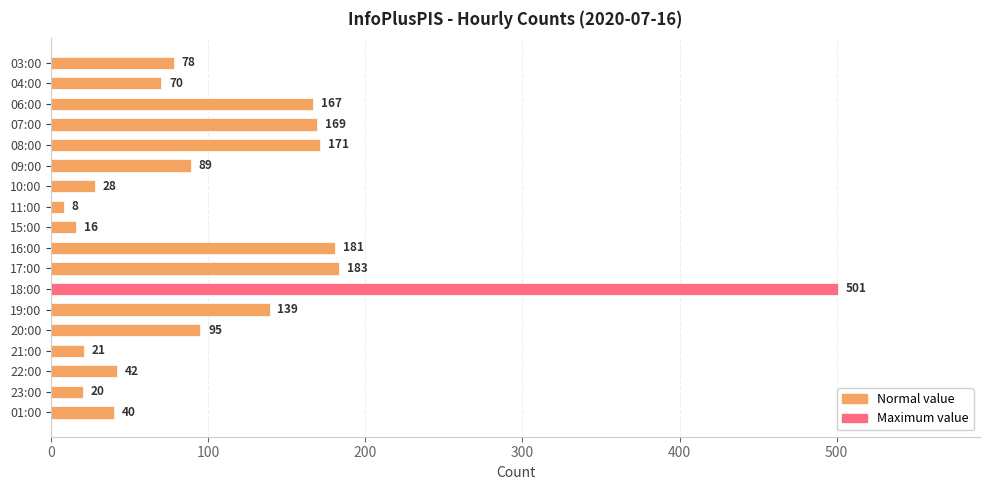

Count the number of data series in this chart.

1